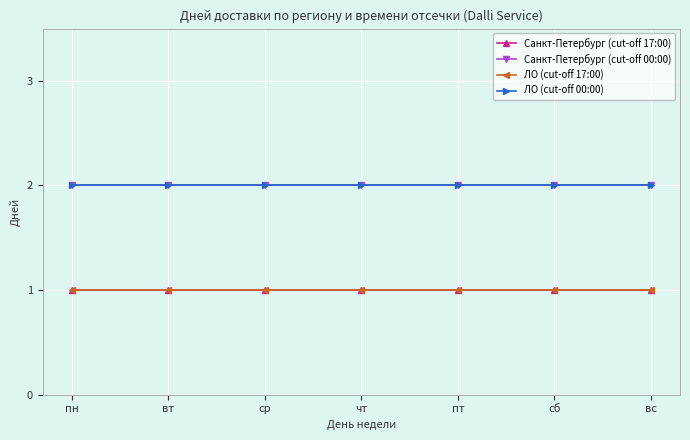

Does the chart have visible grid lines?

Yes